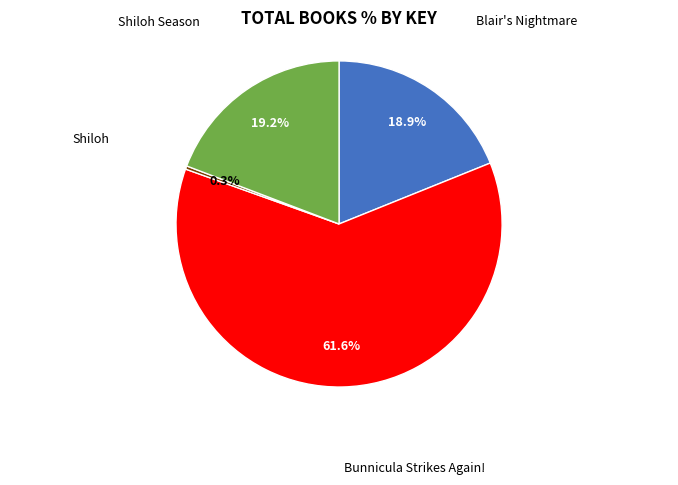

Is there any slice that represents more than half of the pie?

Yes